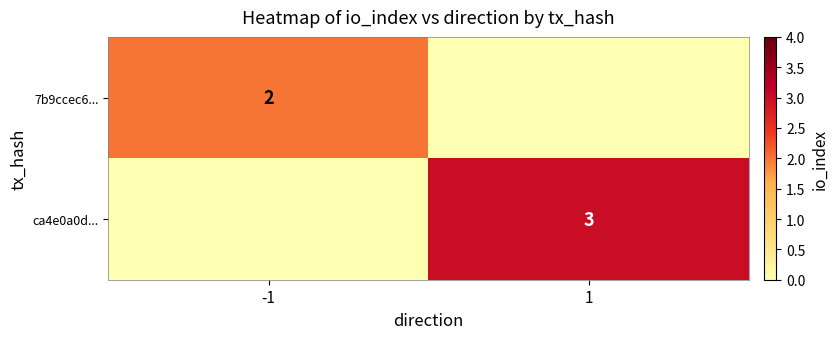

At how many categories does at least one series exceed 2?

1